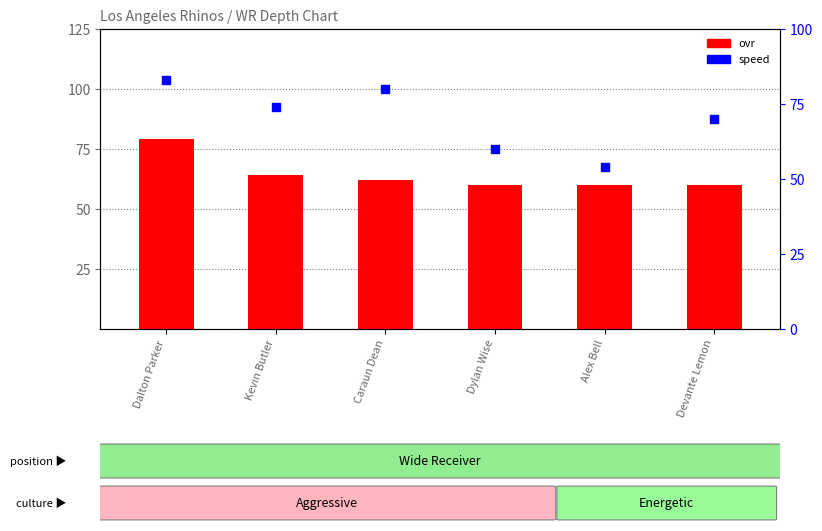

At which category is the sum across all series the highest?

Dalton Parker